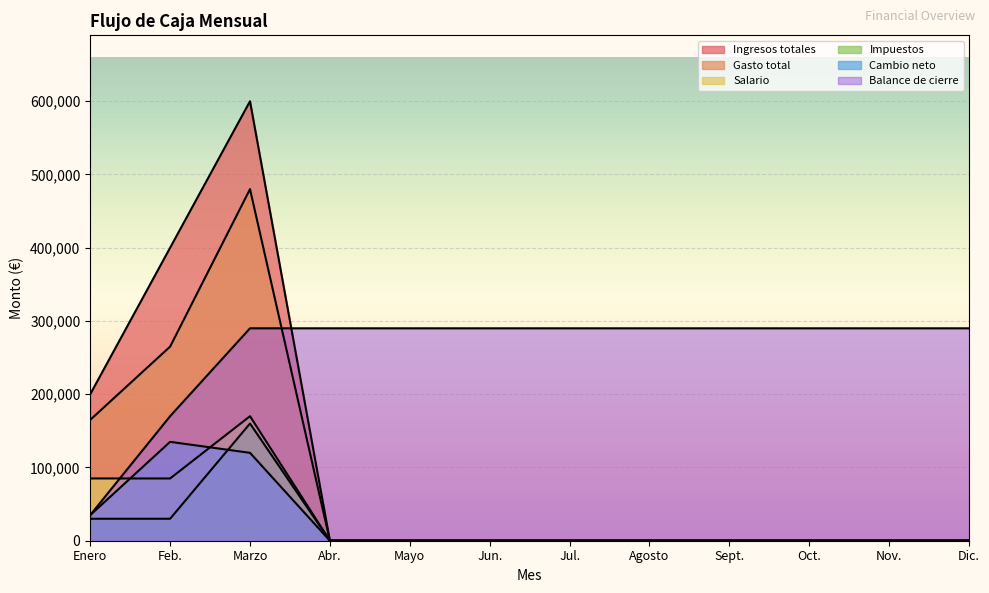

What is the maximum value for Ingresos totales?

600000